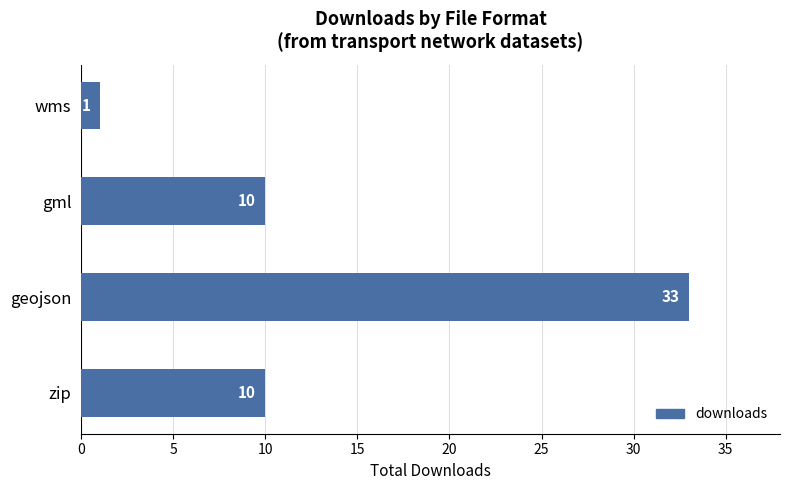

The value at gml is 18. True or false?

False